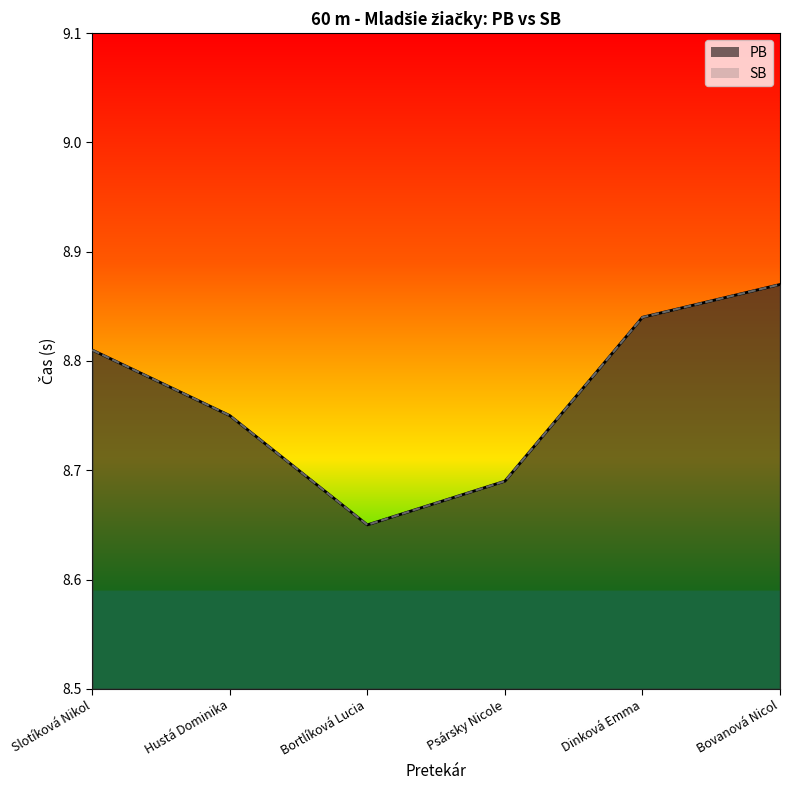

At Psársky Nicole, list the series in order from largest to smallest.

PB, SB